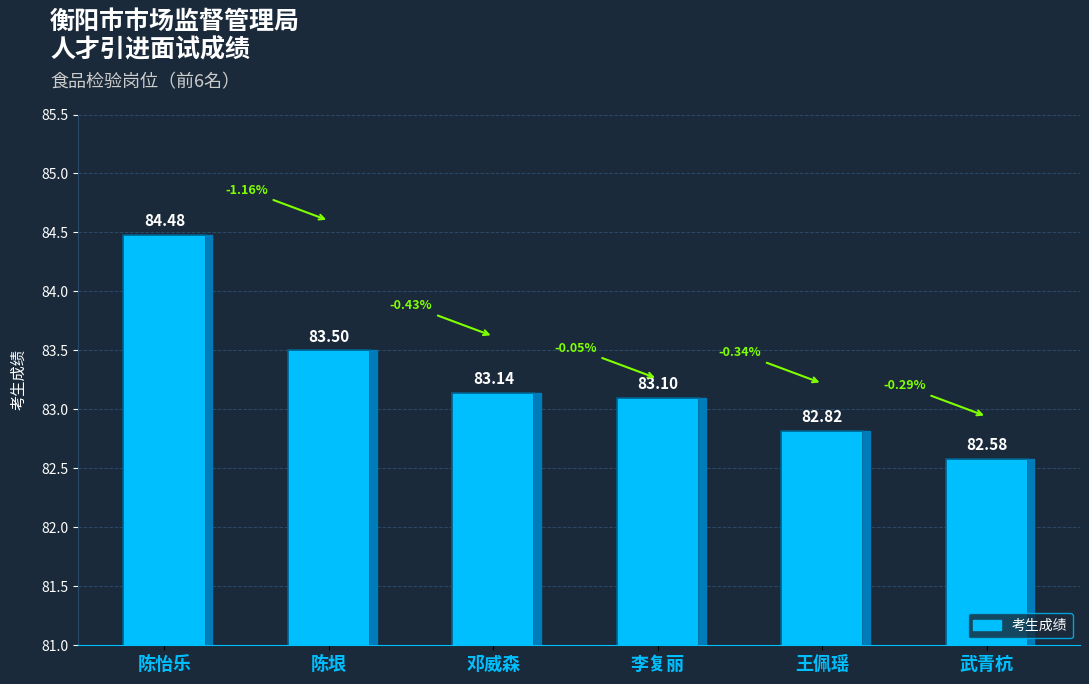

Where is the data nearest to the value 83?

李复丽